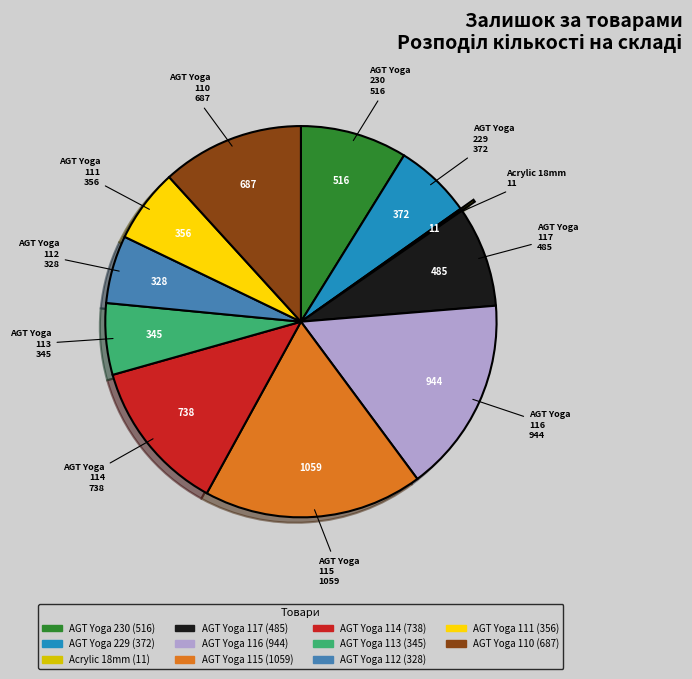

Is there a majority slice in this chart?

No